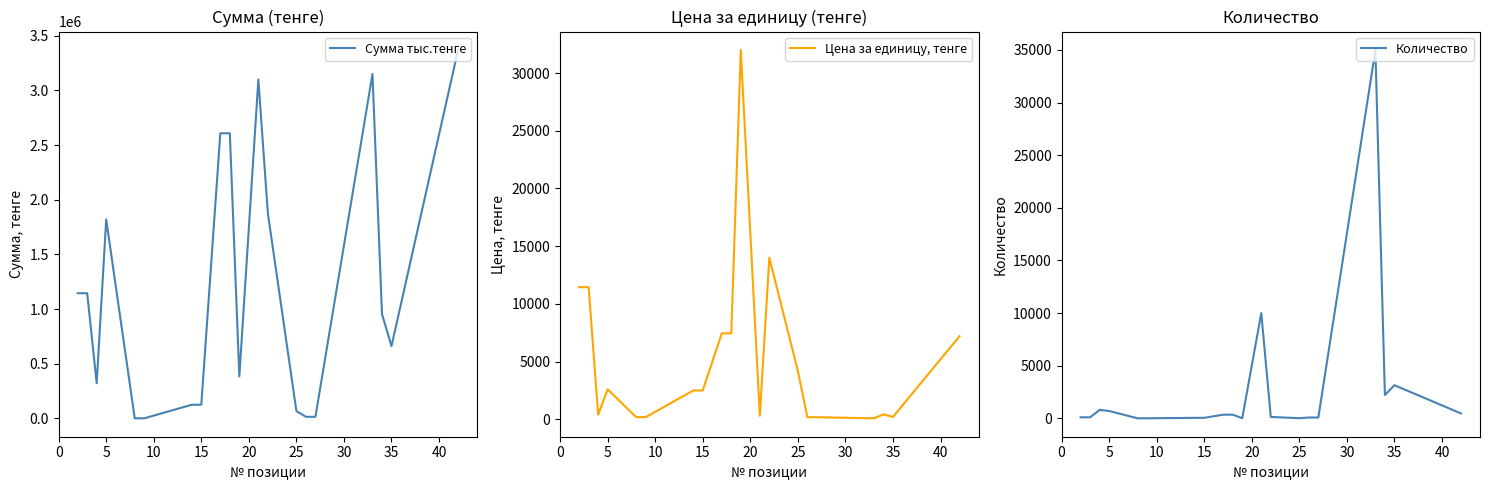

The value of Цена за единицу, тенге at 15 is 4040. True or false?

False